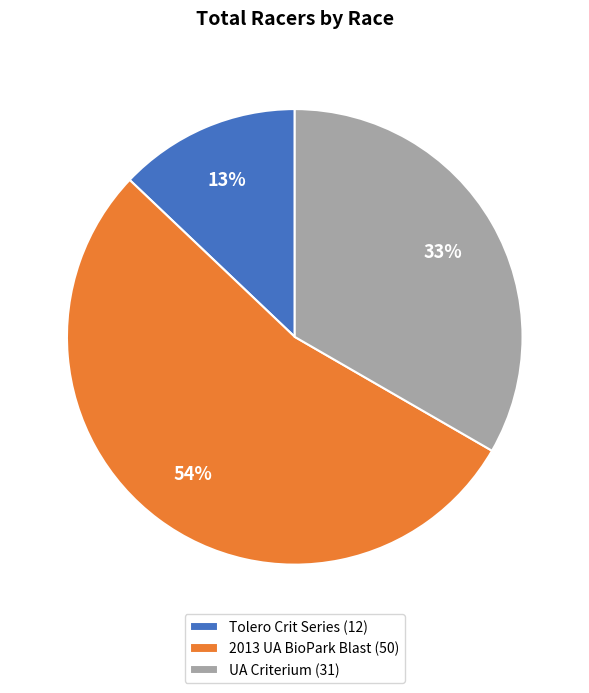

Which category has the smallest portion of the pie?

Tolero Crit Series